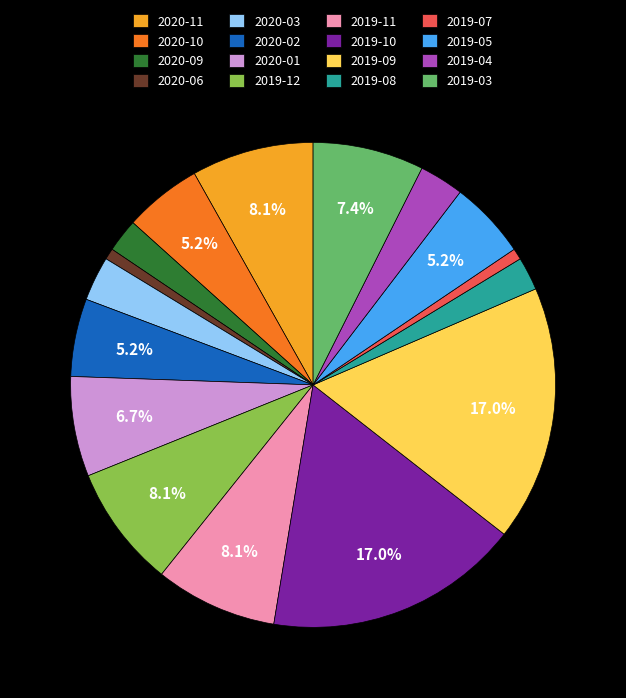

To the nearest percent, what portion does 2020-03 represent?

3%